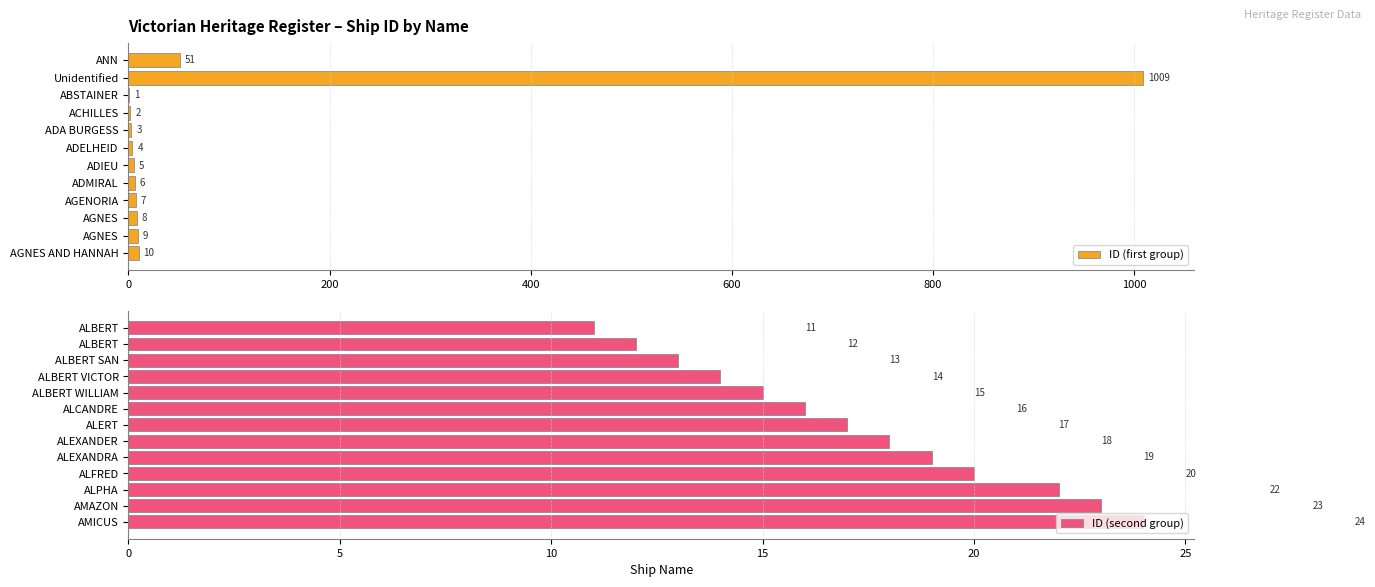

What is the label of the 16th bar from the right?

AGNES